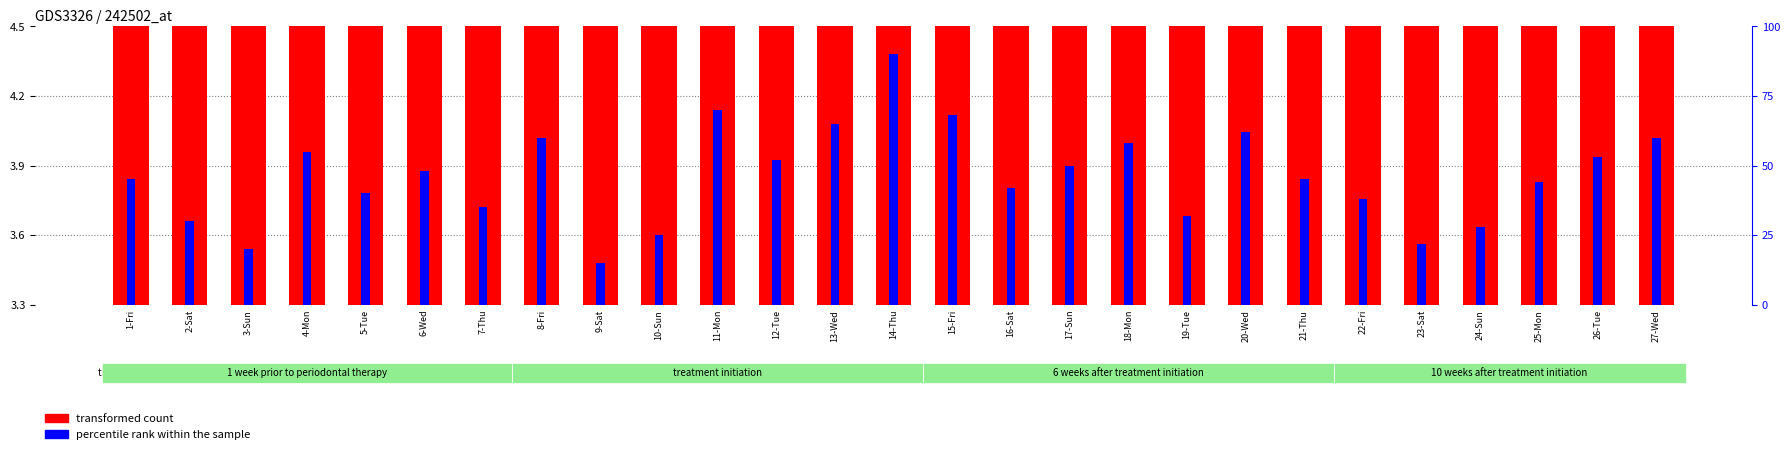

Is the value of percentile rank within the sample at 16-Sat greater than the value of transformed count at 11-Mon?

Yes